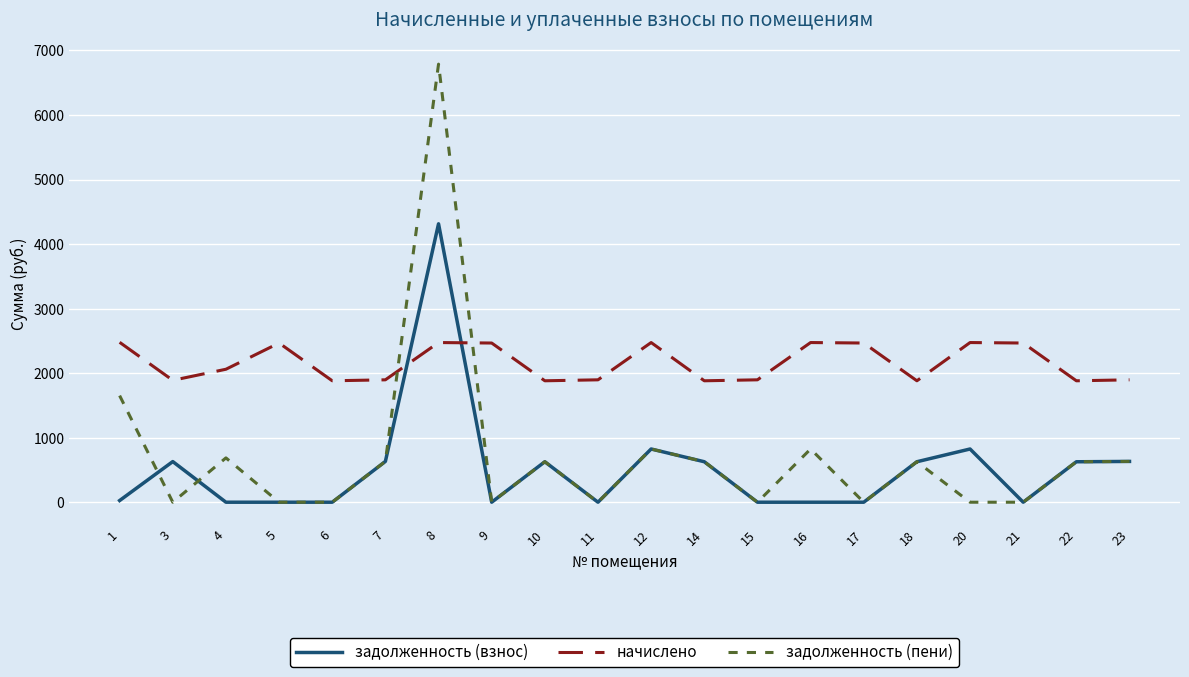

After their last crossing, which series has the higher values: начислено or задолженность (взнос)?

начислено